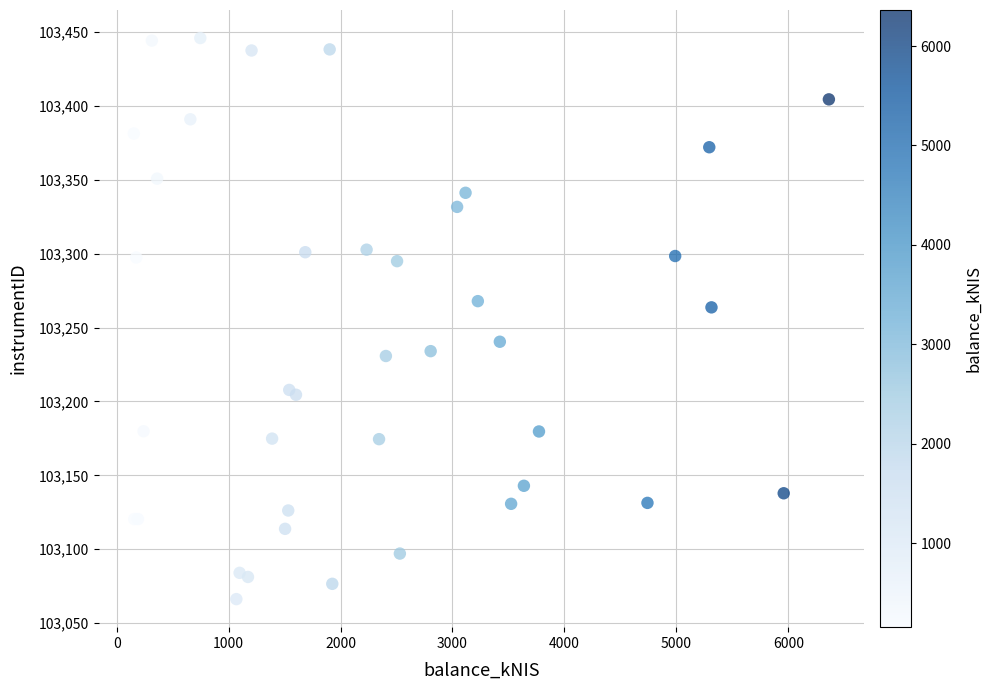

What Y value in the scatter plot is closest to 103256?

103263.7